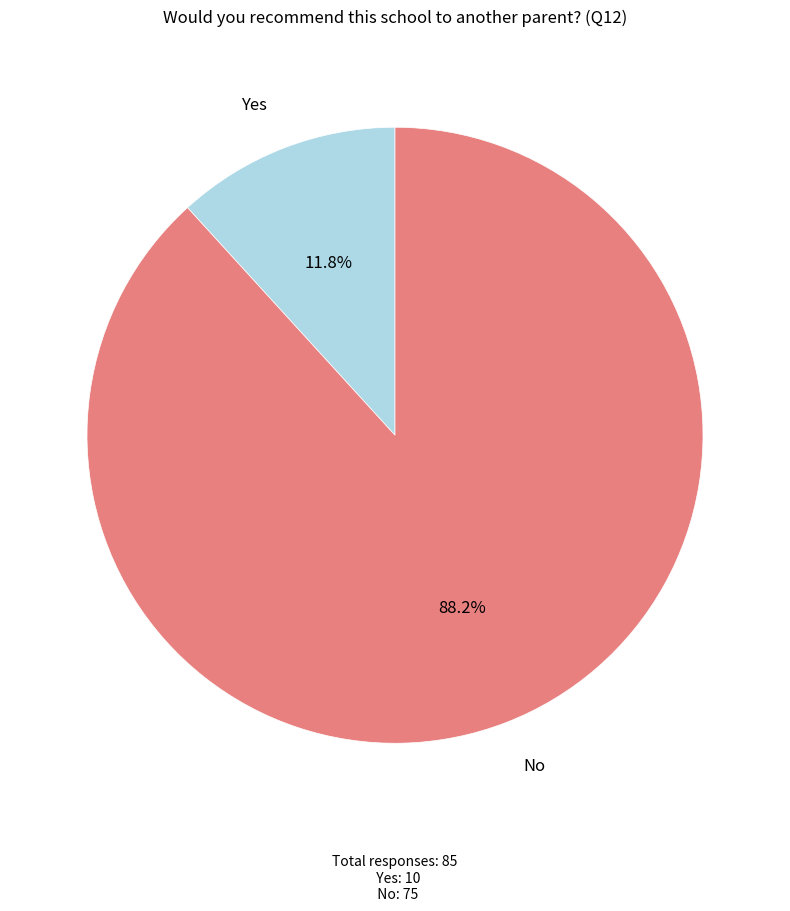

Does any single category account for the majority?

Yes